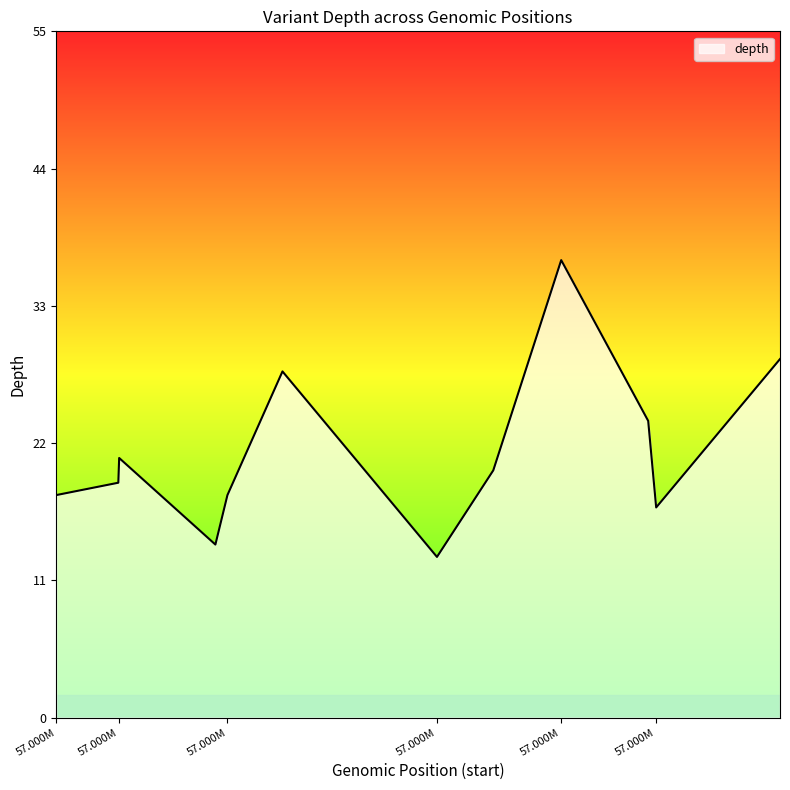

What is the greatest value displayed?

37